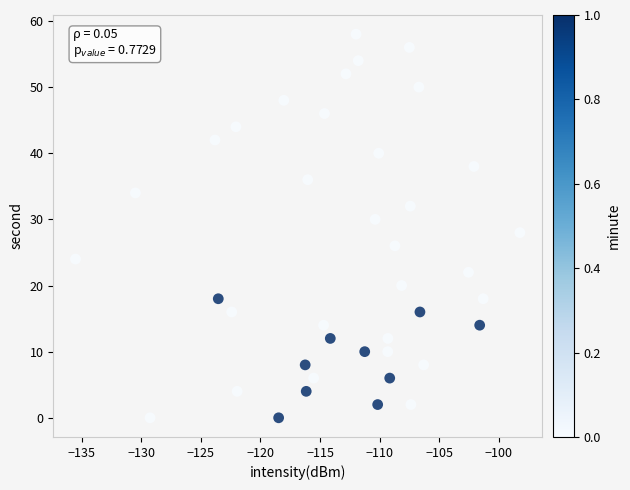

What is the range of Y values (max minus min)?

58